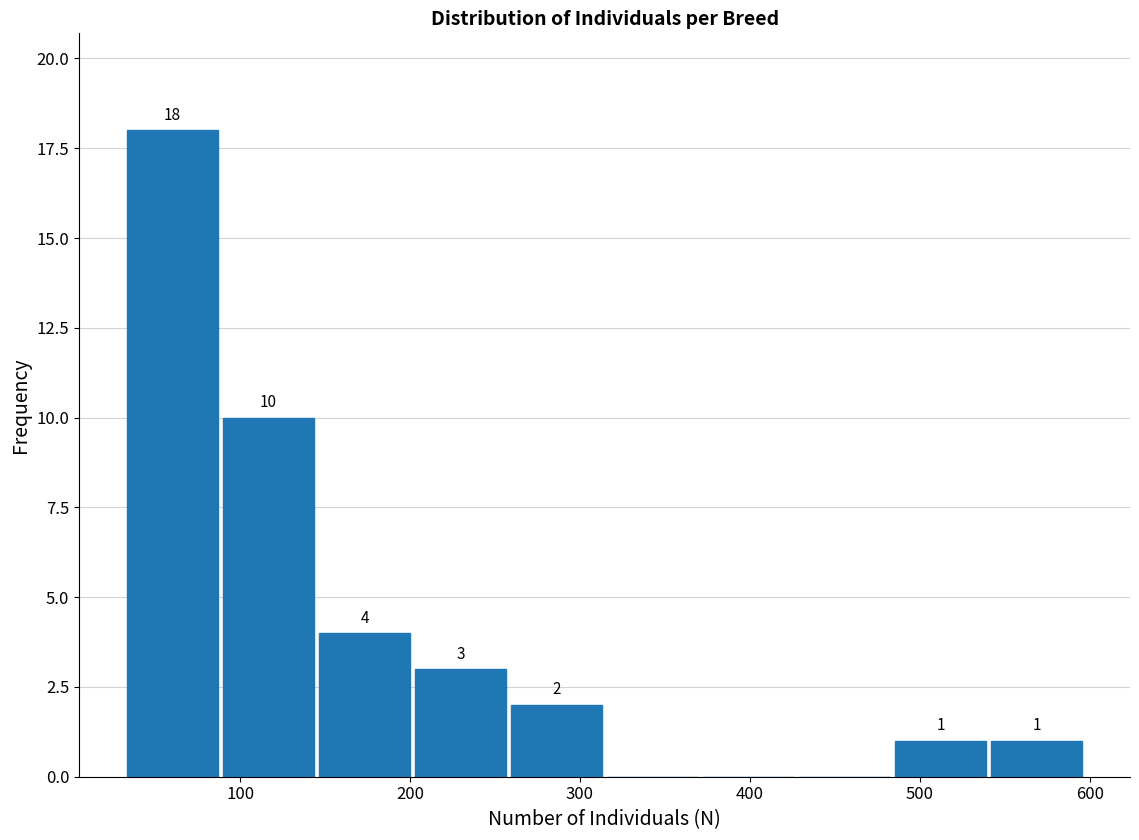

Over which range of the x-axis is the bar tallest?

30 to 90